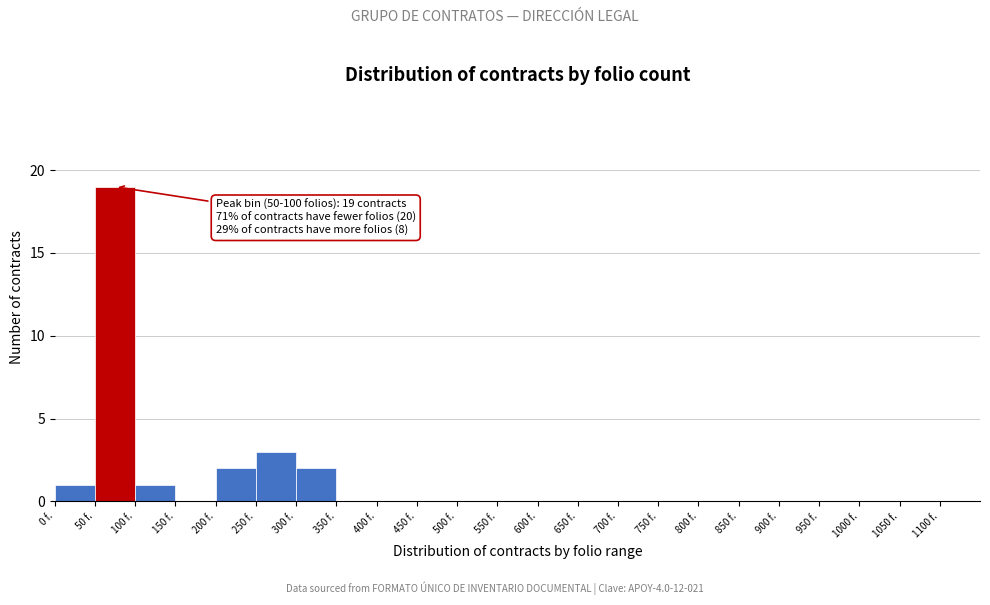

Over which range of the x-axis is the bar tallest?

50 to 100